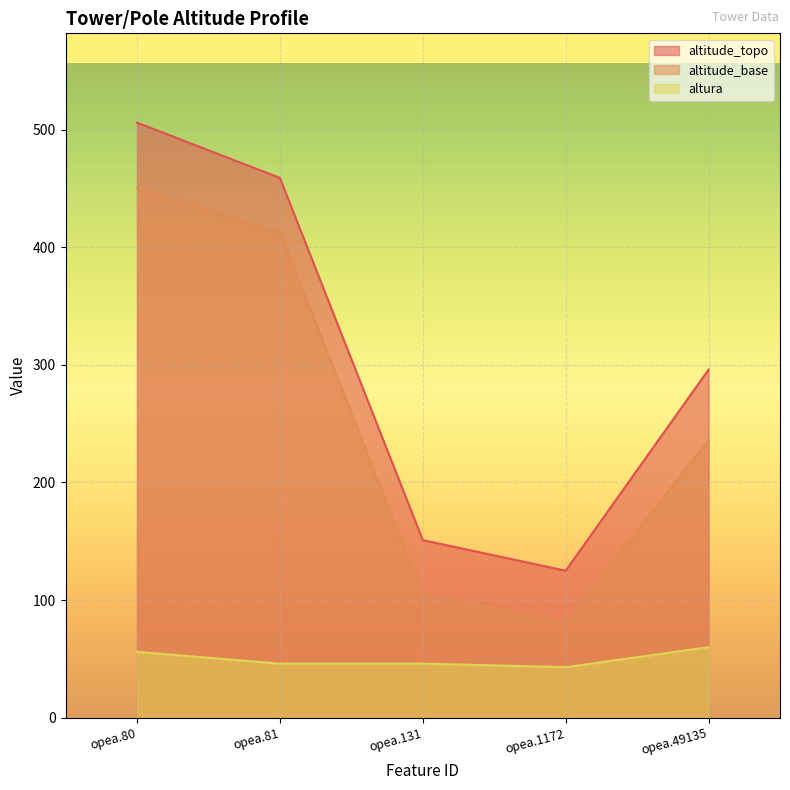

What is the lowest value of the altura series?

43